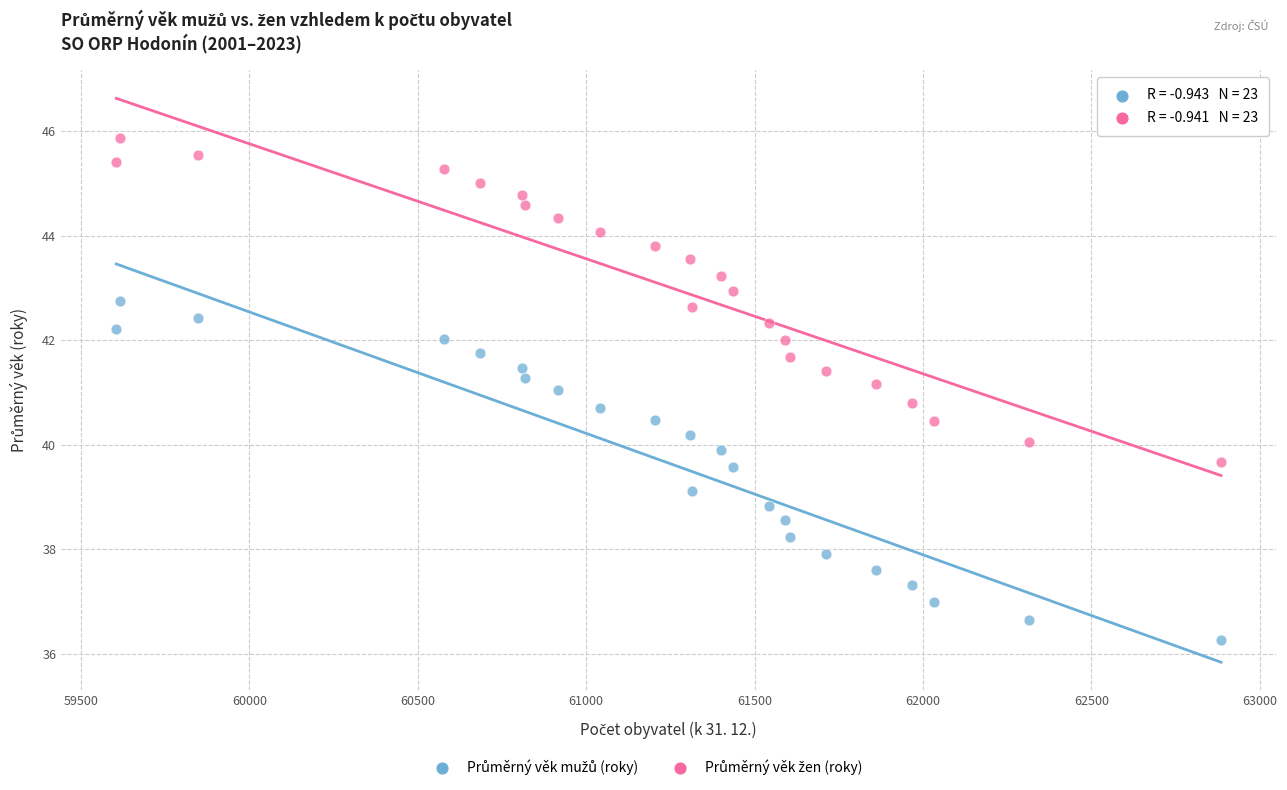

Across all data points, what is the range of X values (max minus min)?

3280.0